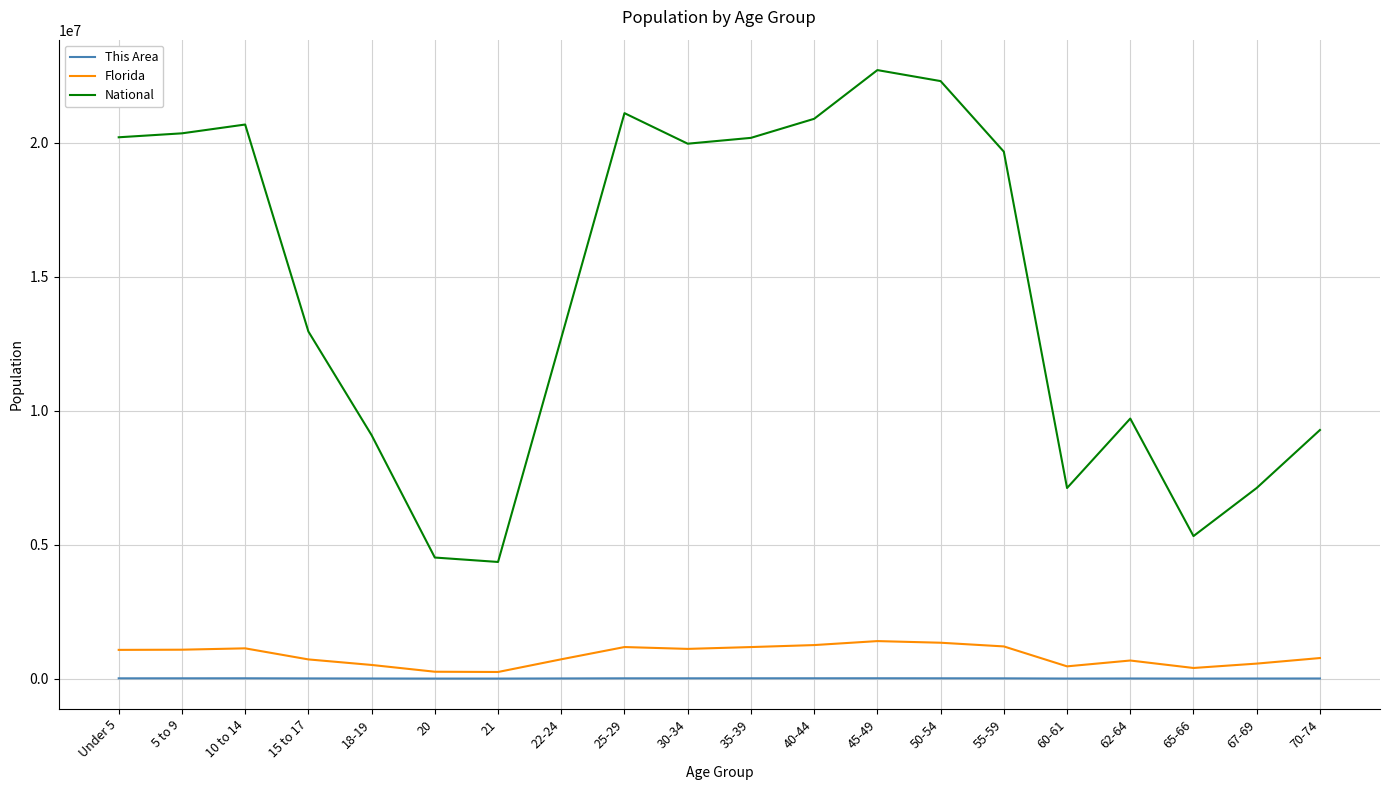

What position from the left is 45-49?

13